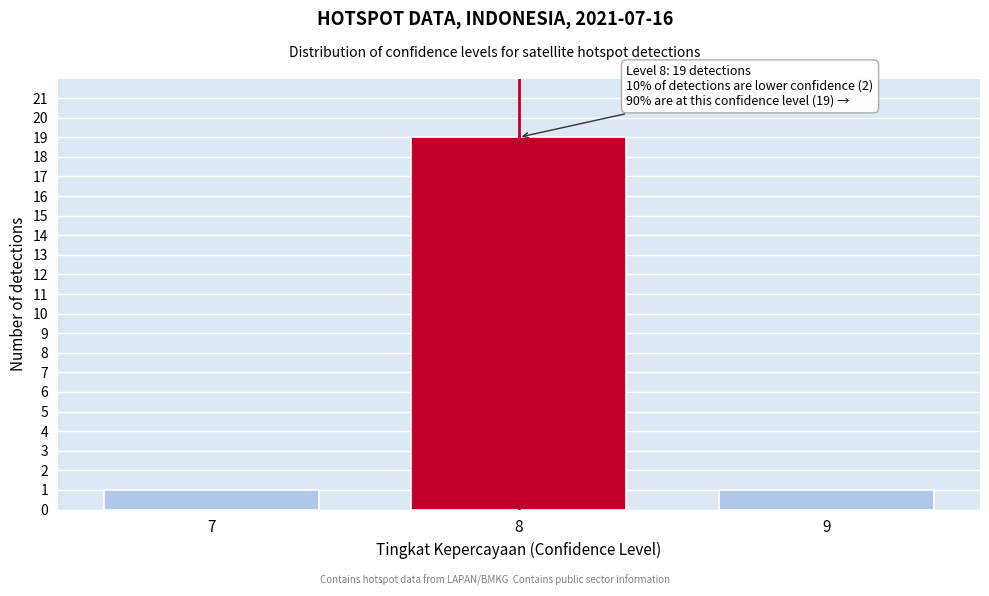

Reading left to right, transcribe all the data shown in this chart.

7=1	8=19	9=1